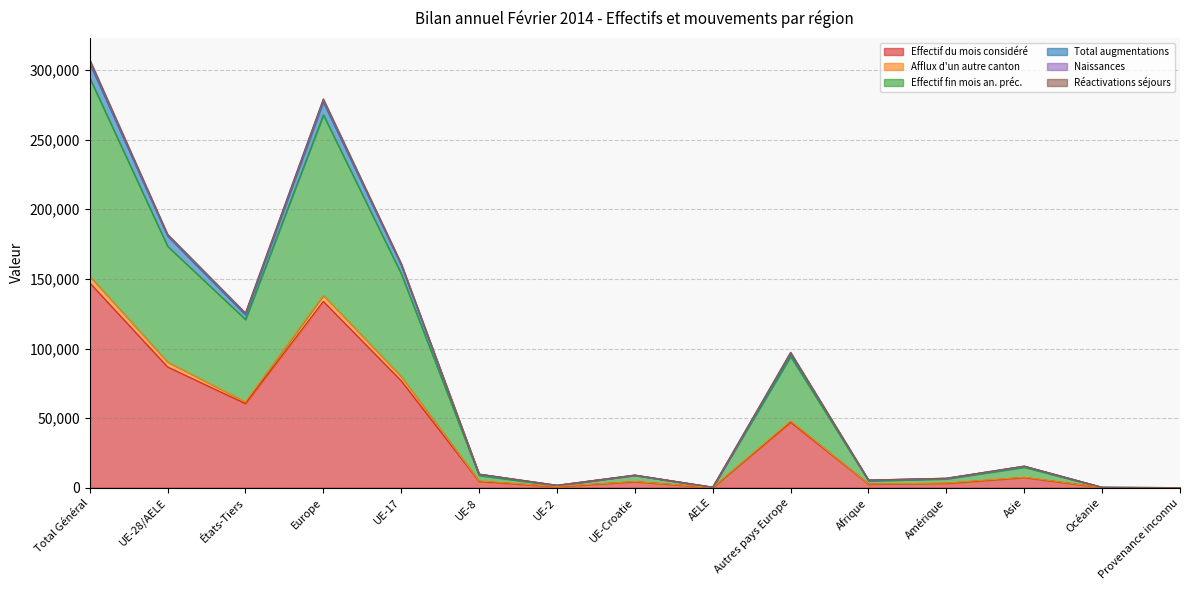

What is the difference between the maximum and second lowest values in the Réactivations séjours series?

306553